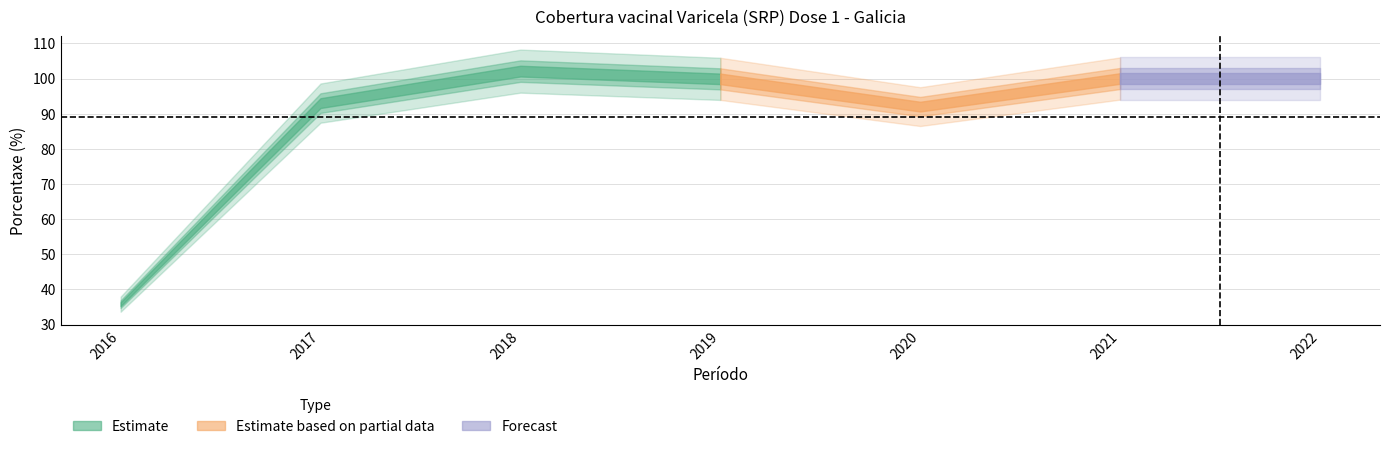

Reading right to left, what are all the values shown in this chart?

2022=100.0	2021=100.0	2020=92.0	2019=99.9	2018=102.1	2017=93.0	2016=35.8